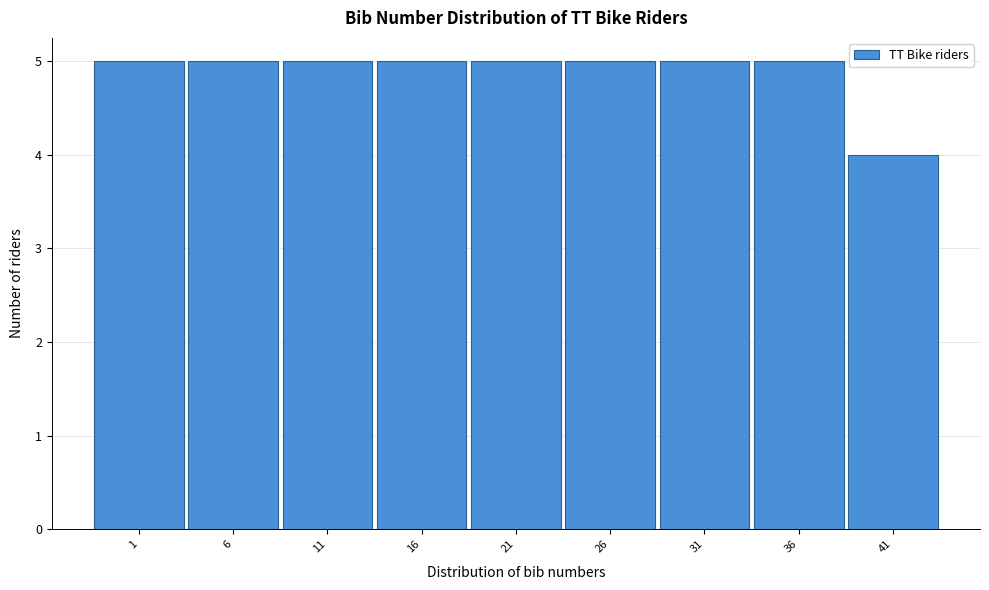

Reading right to left, transcribe all the data shown in this chart.

41=4	36=5	31=5	26=5	21=5	16=5	11=5	6=5	1=5